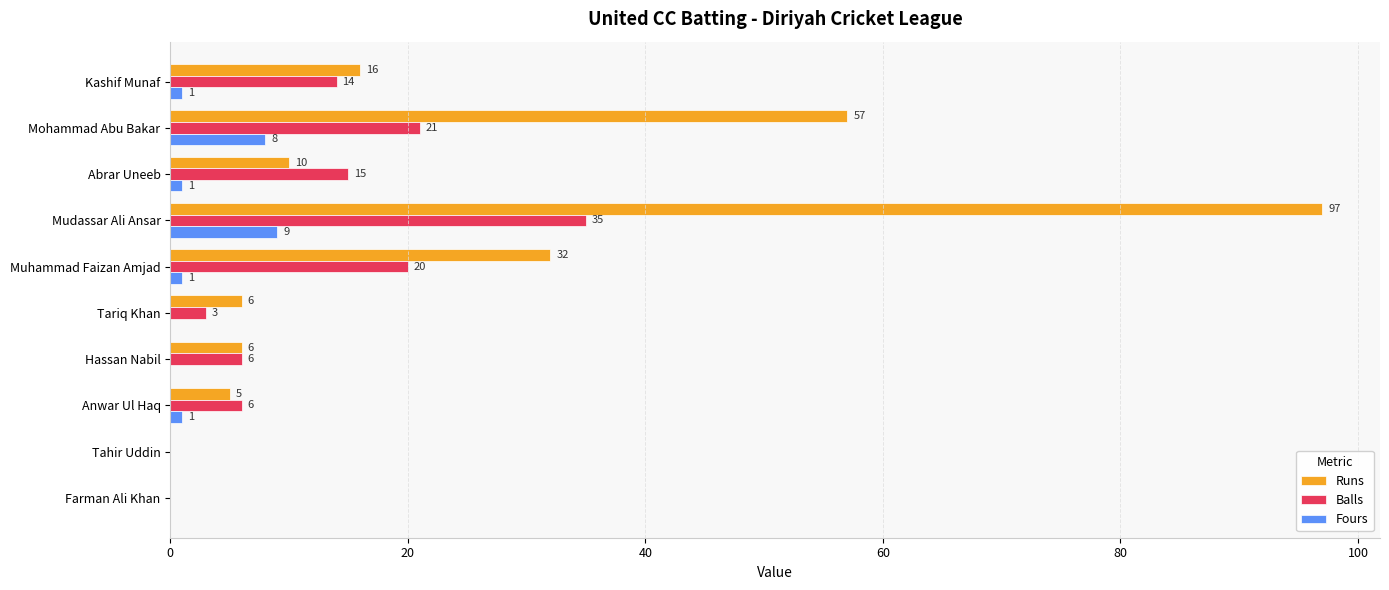

Which series has the widest spread of values?

Runs